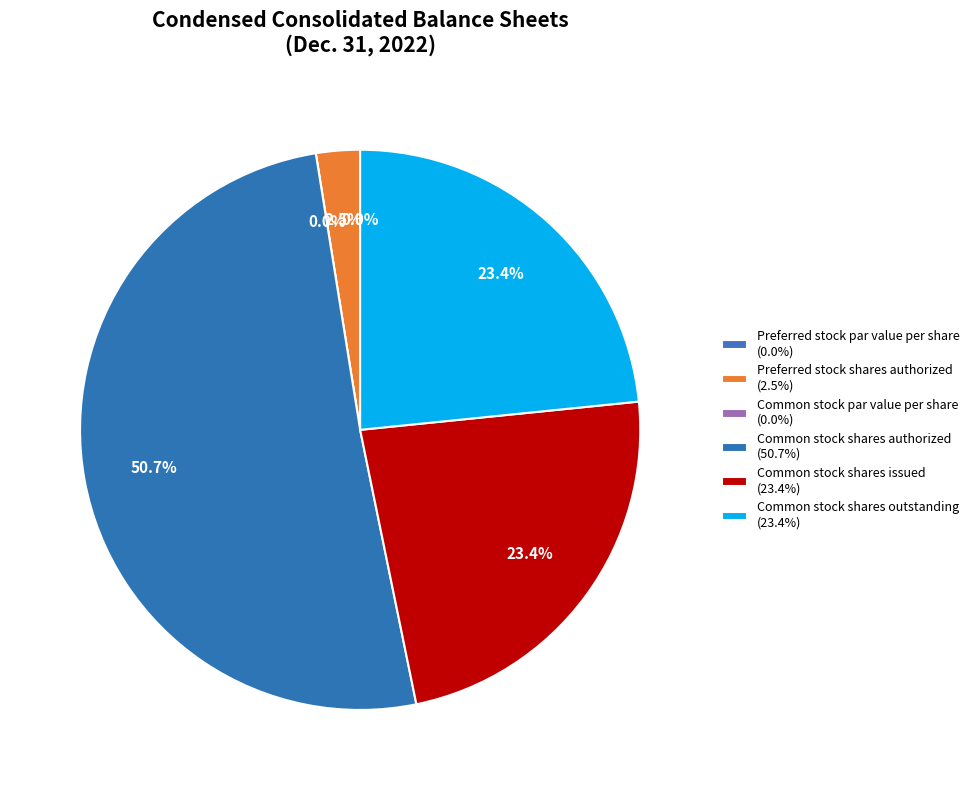

Do Common stock shares authorized and Preferred stock par value per share together represent more than half of the pie?

Yes